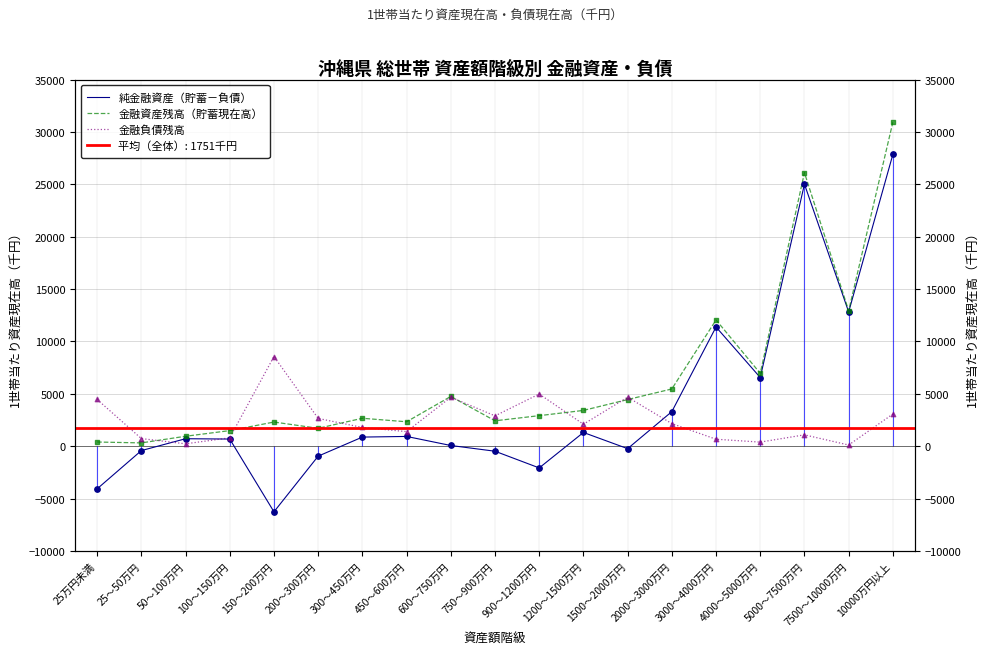

At which category is the sum across all series the highest?

10000万円以上